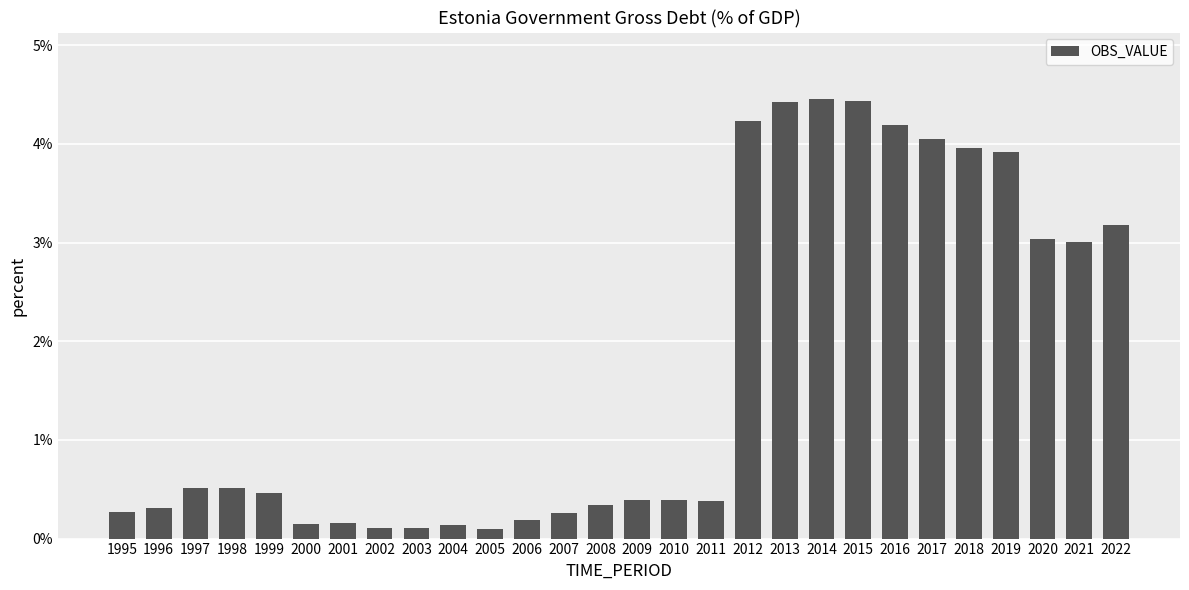

True or false: the data shows 0.1 at 2011.

False